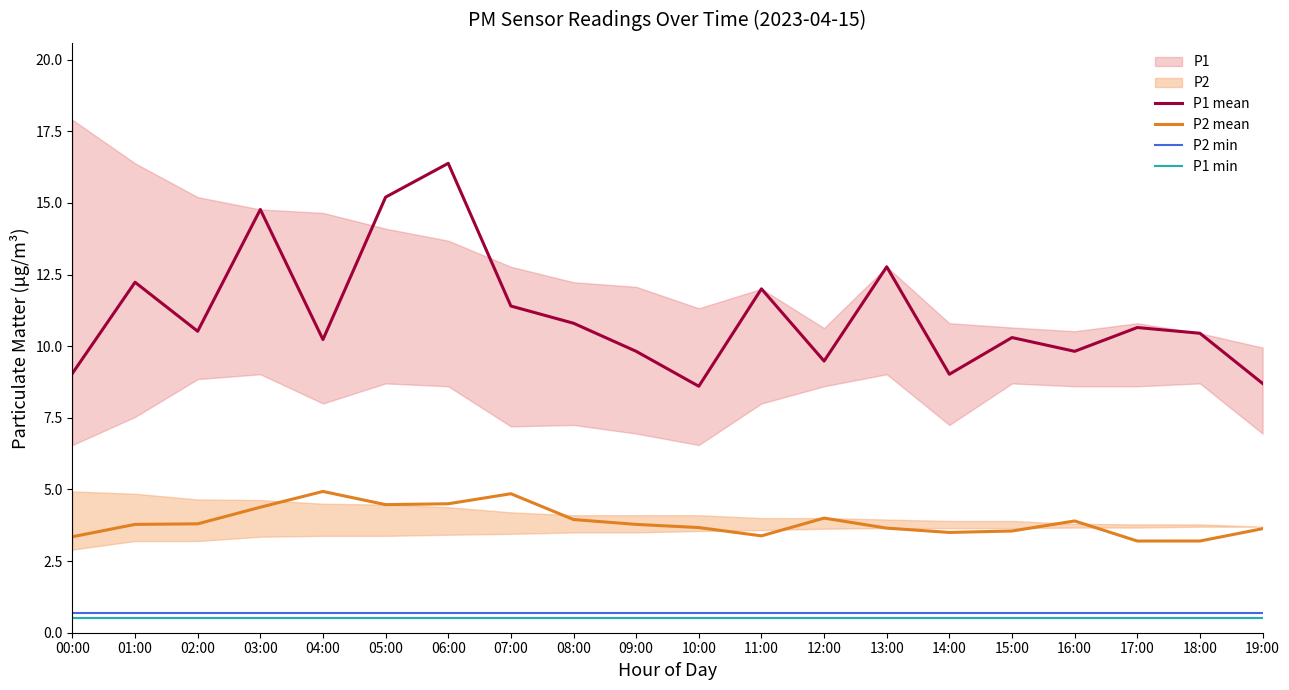

How many interior local valleys does the P1 mean series have?

6